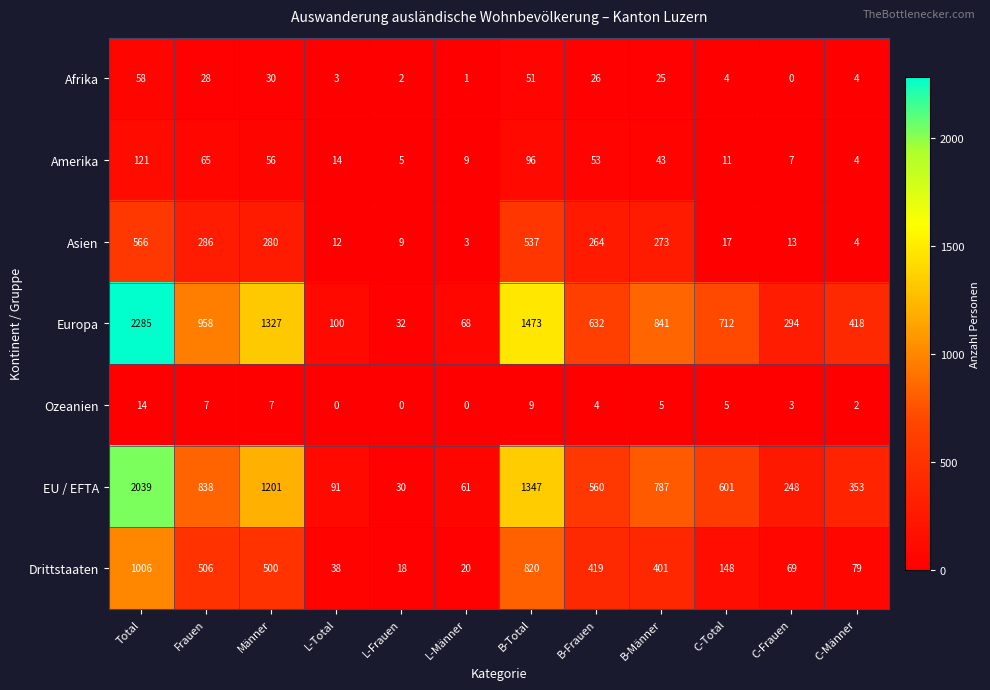

At how many categories does at least one series exceed 1006?

3